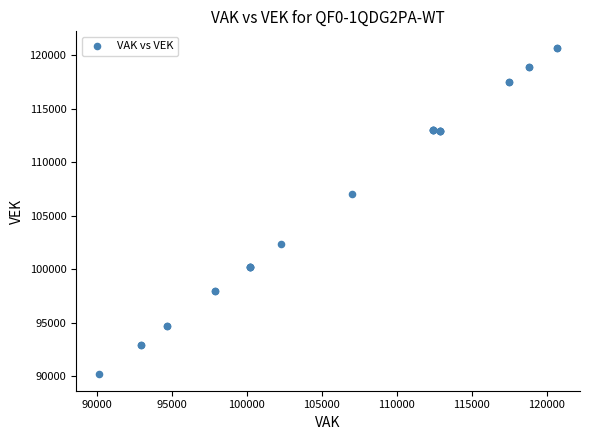

What Y value in the scatter plot is closest to 105426?

107048